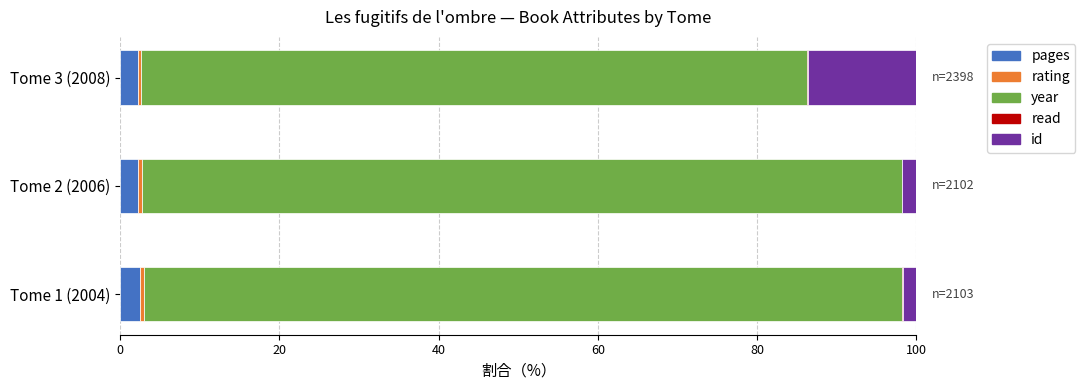

What is the maximum value for pages?

2.5